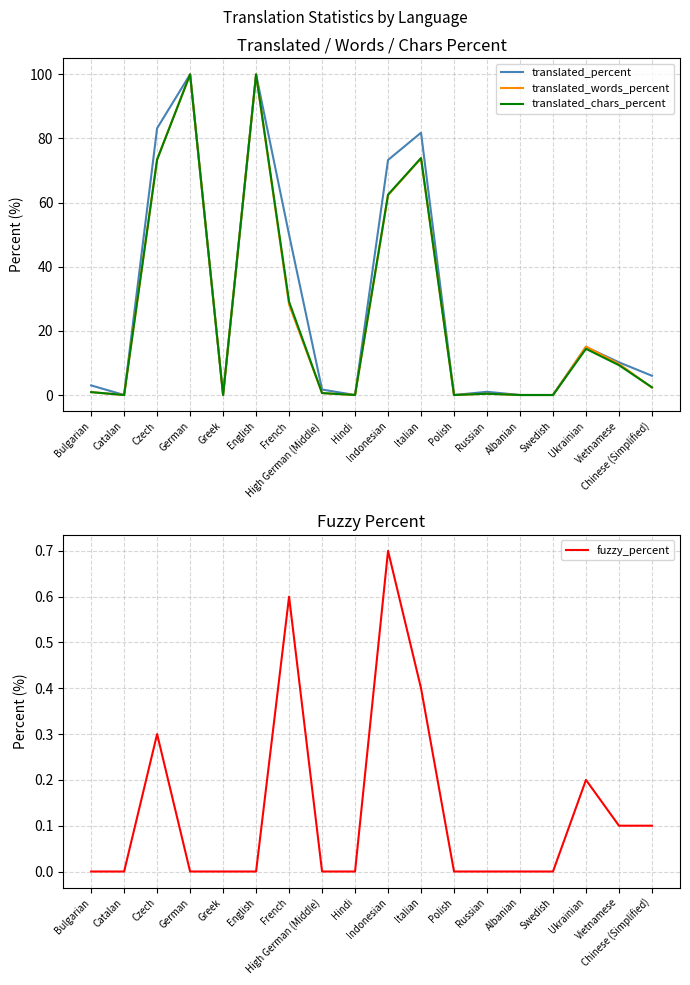

Where is translated_chars_percent nearest to the value 50?

Indonesian